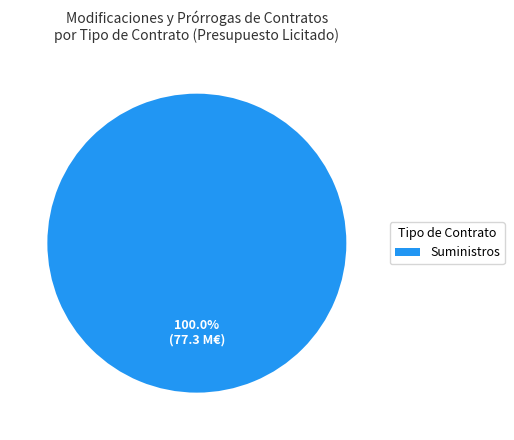

Rank the categories by value from lowest to highest.

Suministros